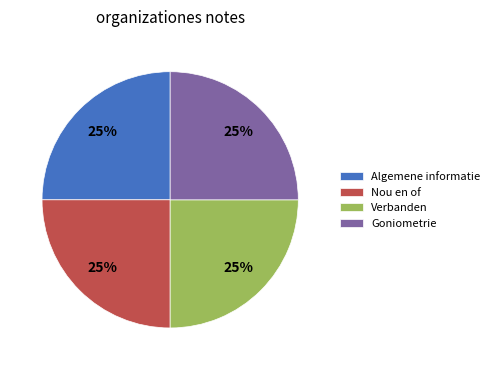

To the nearest percent, what percentage of the pie is Verbanden?

25%